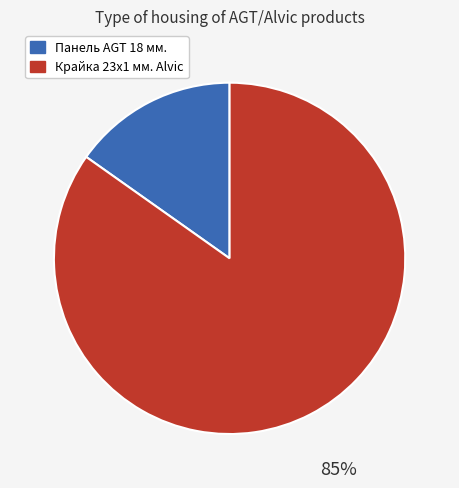

How many segments does this pie chart have?

2